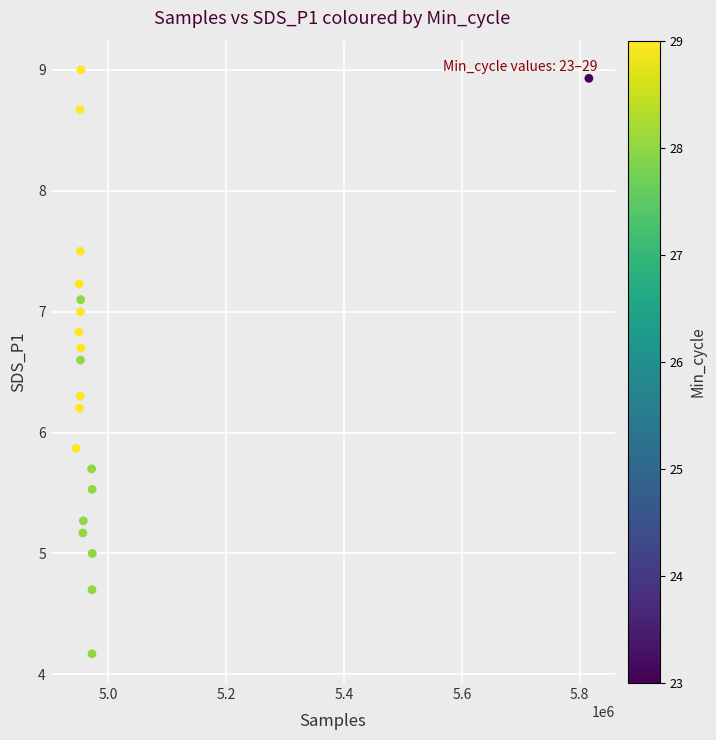

What is the range of Y values (max minus min)?

4.8